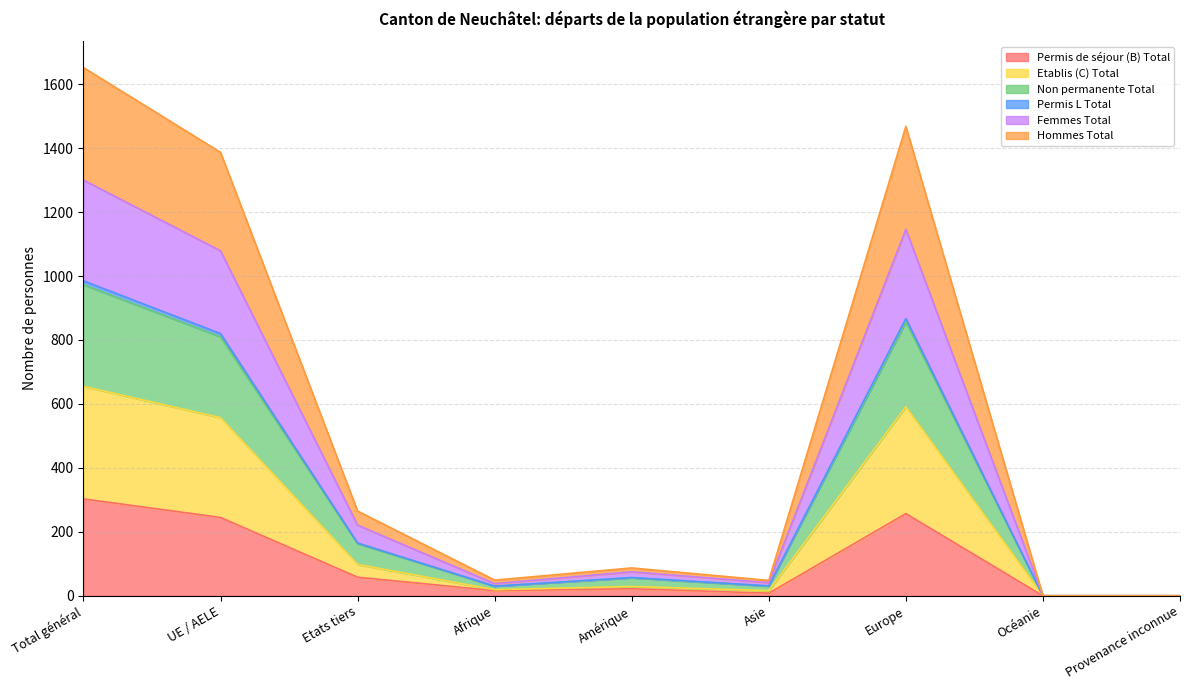

Which category has the highest value in the Permis de séjour (B) Total series?

Total général